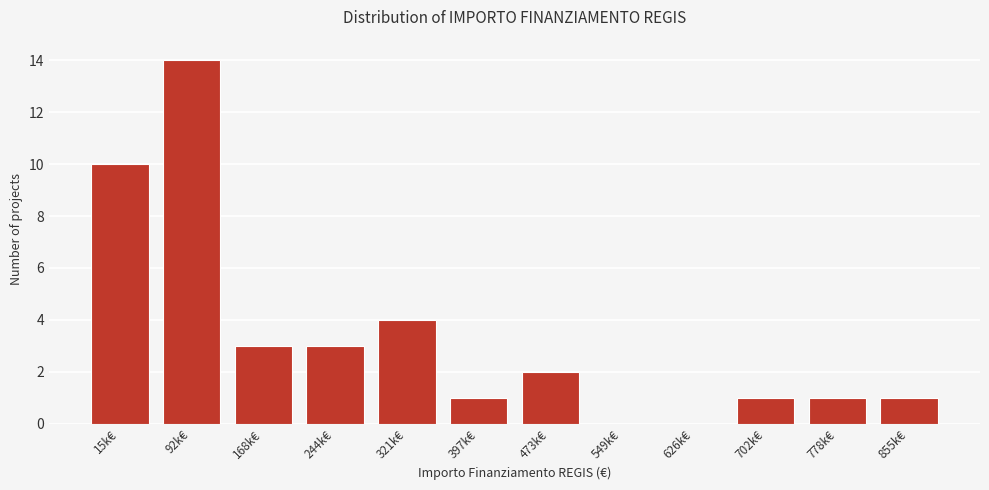

Reading left to right, list all the values displayed in this chart.

15k€=10	92k€=14	168k€=3	244k€=3	321k€=4	397k€=1	473k€=2	549k€=0	626k€=0	702k€=1	778k€=1	855k€=1